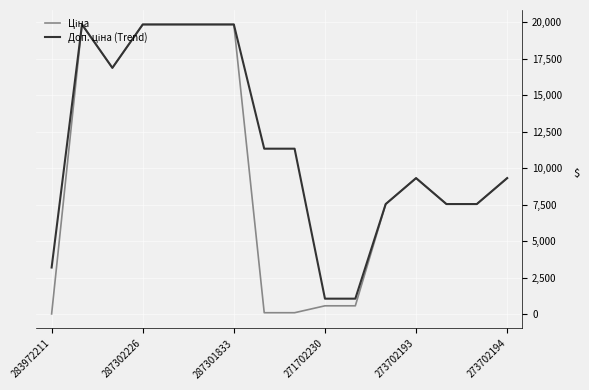

How many lines are shown in the chart?

2